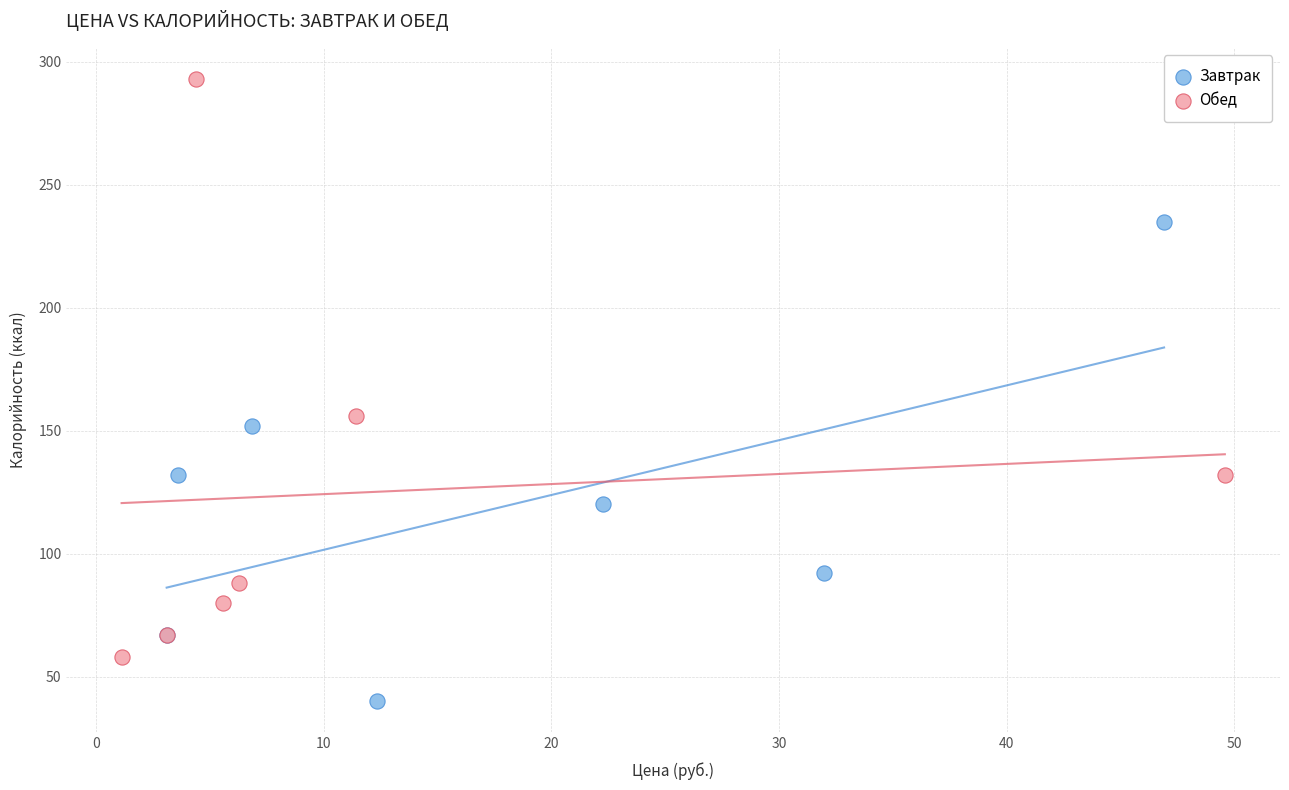

Which series contains the highest Y value?

Обед